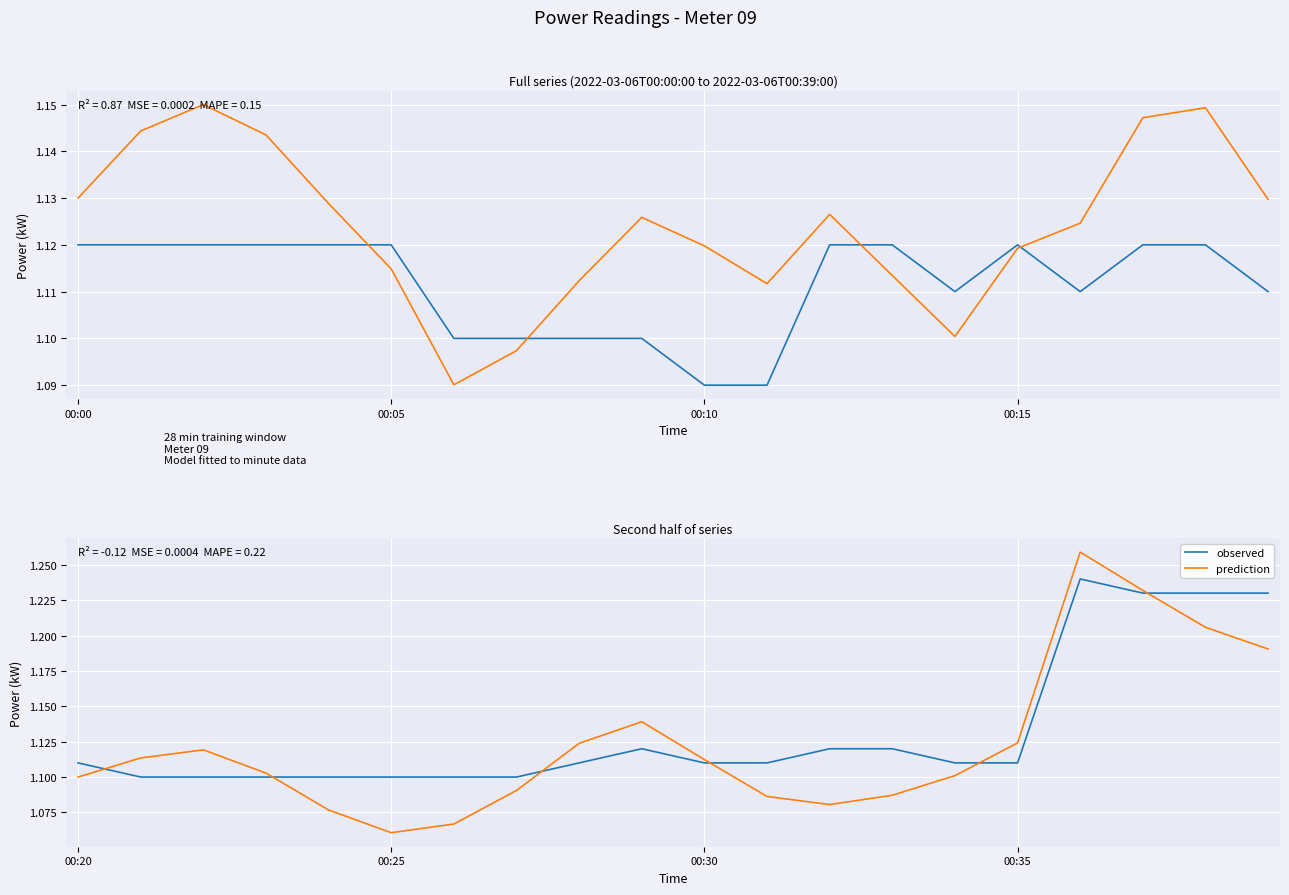

Count the number of categories in the chart.

20